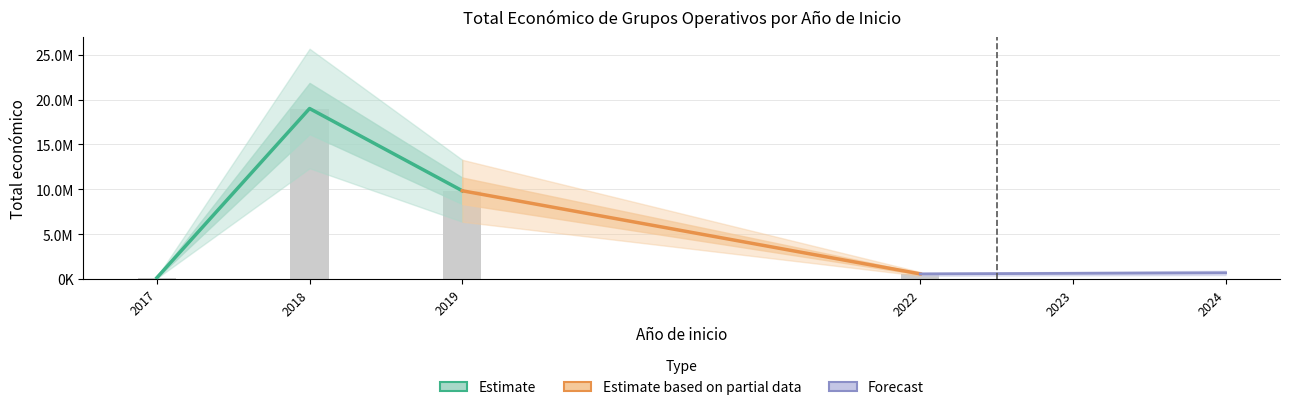

Between 2018 and 2018, which is larger?

2018